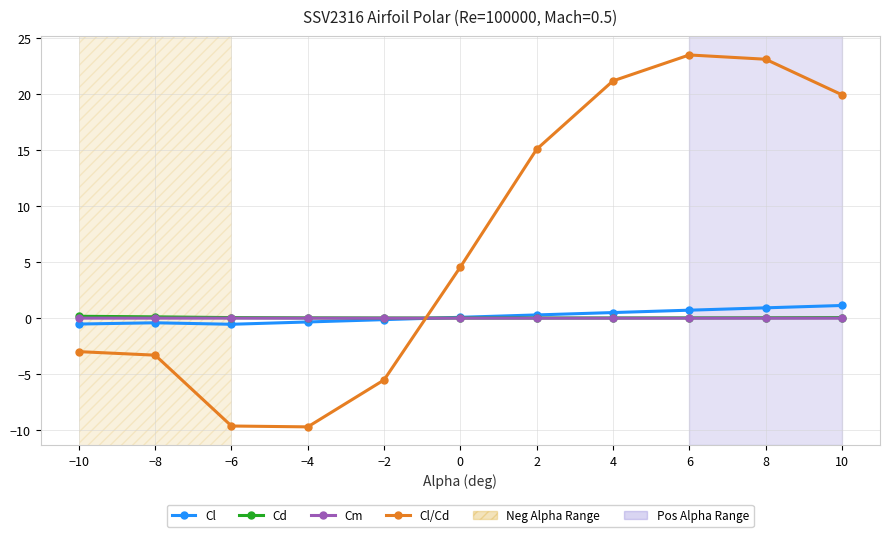

True or false: Cd and Cm cross at least once.

False